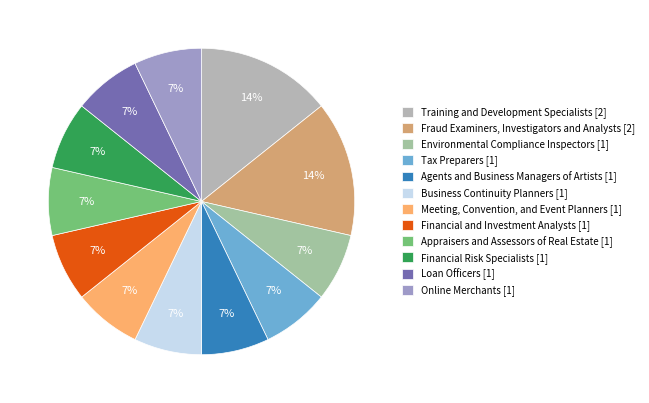

Does Business Continuity Planners represent more than half of the total?

No